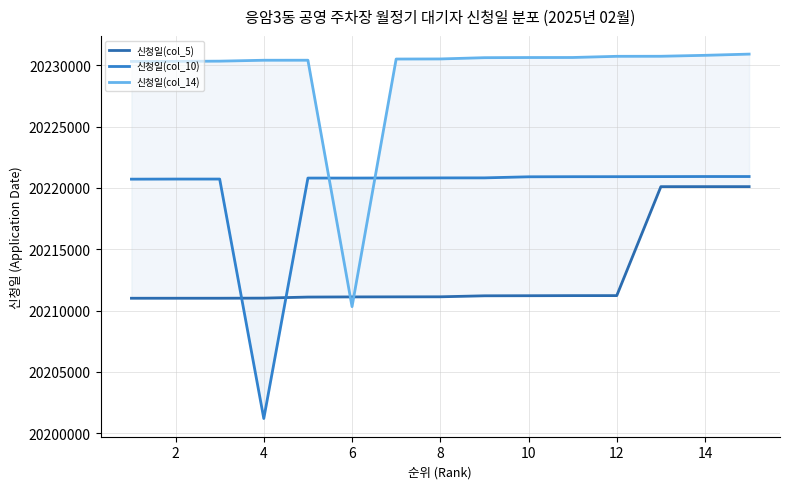

What are all the series names shown in the legend?

신청일(col_5), 신청일(col_10), 신청일(col_14)